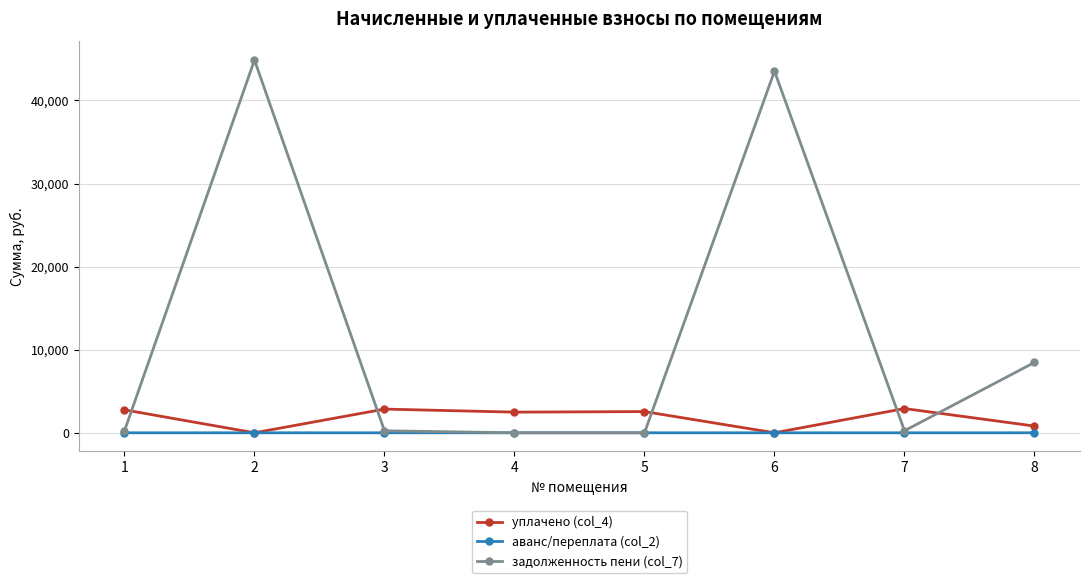

Which series has the largest range (max minus min)?

задолженность пени (col_7)